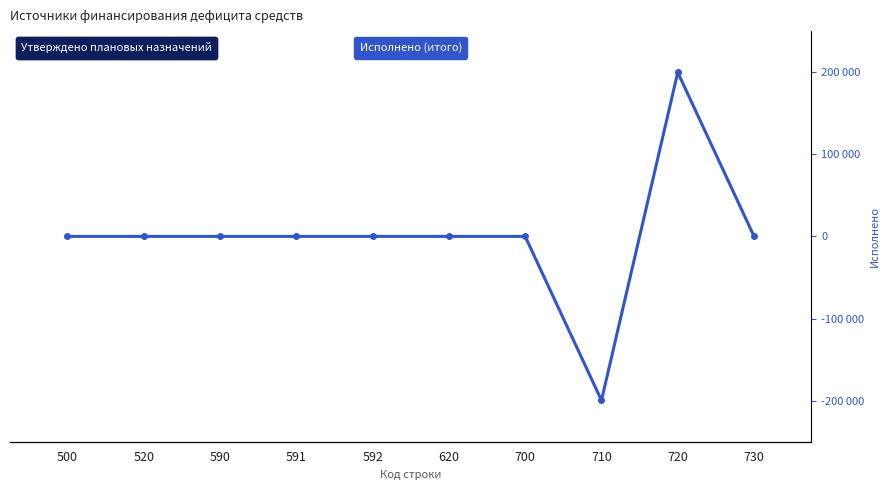

Between 520 and 700, which series saw the biggest shift?

Утверждено плановых назначений